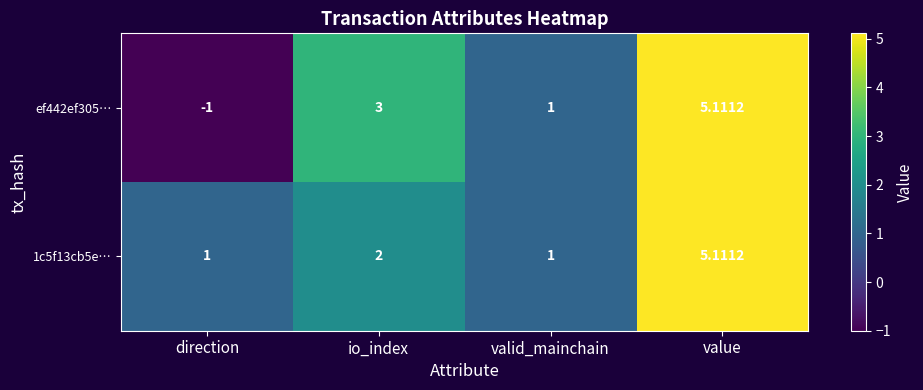

Rank the categories by ef442ef305… value from lowest to highest.

direction, valid_mainchain, io_index, value